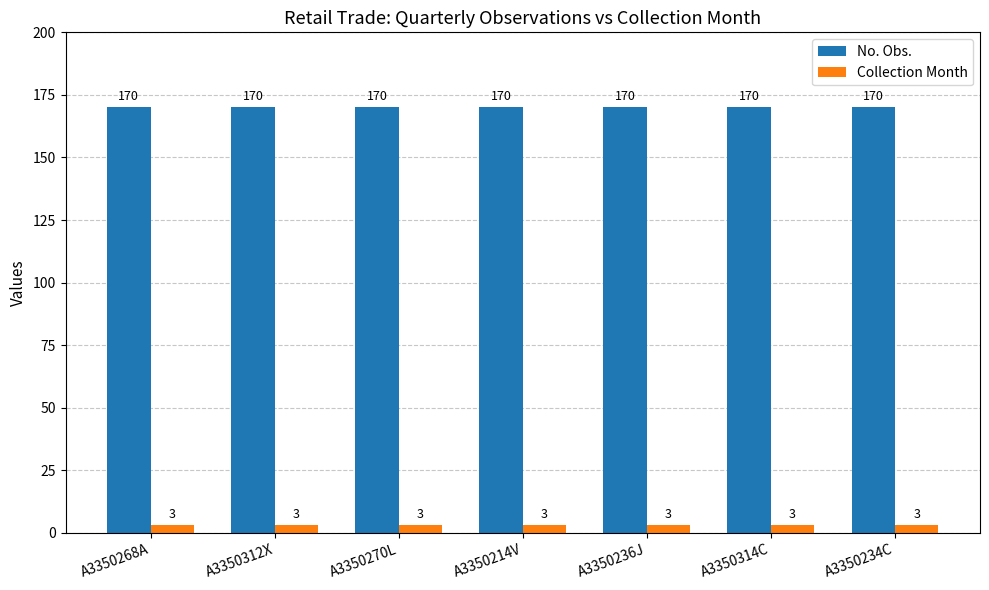

Reading left to right, extract all data points from this chart.

No. Obs.: A3350268A=170	A3350312X=170	A3350270L=170	A3350214V=170	A3350236J=170	A3350314C=170	A3350234C=170
Collection Month: A3350268A=3	A3350312X=3	A3350270L=3	A3350214V=3	A3350236J=3	A3350314C=3	A3350234C=3